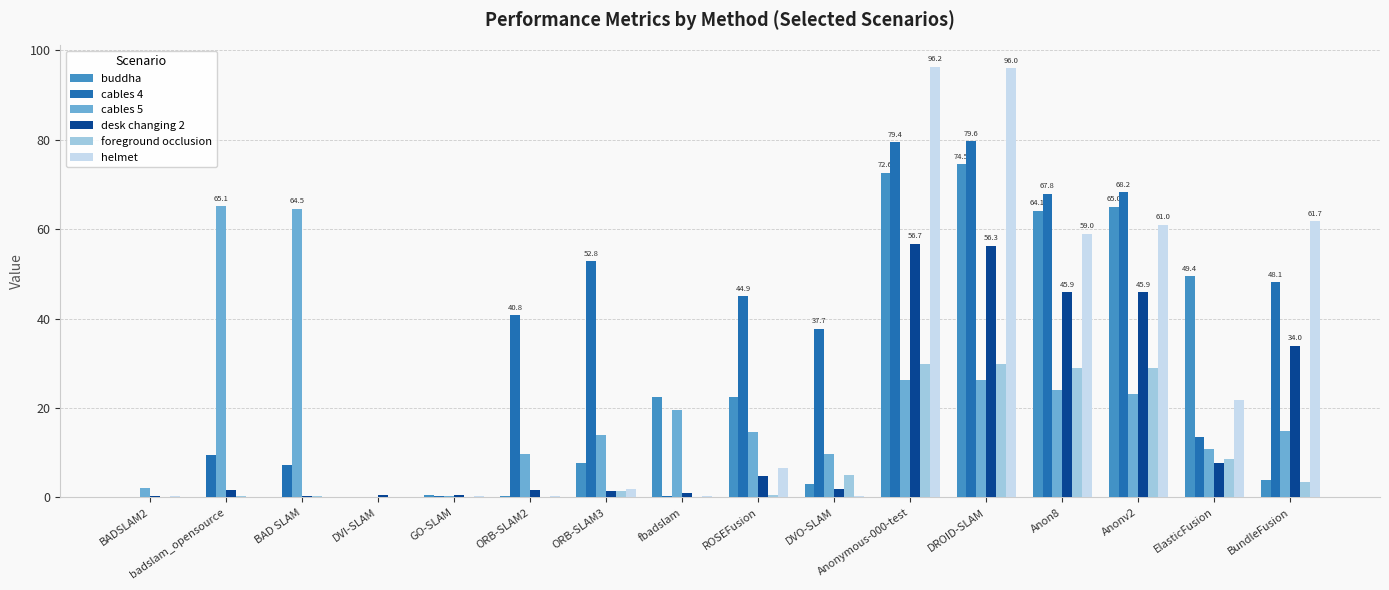

What is the sum of all cables 4 values?

550.8